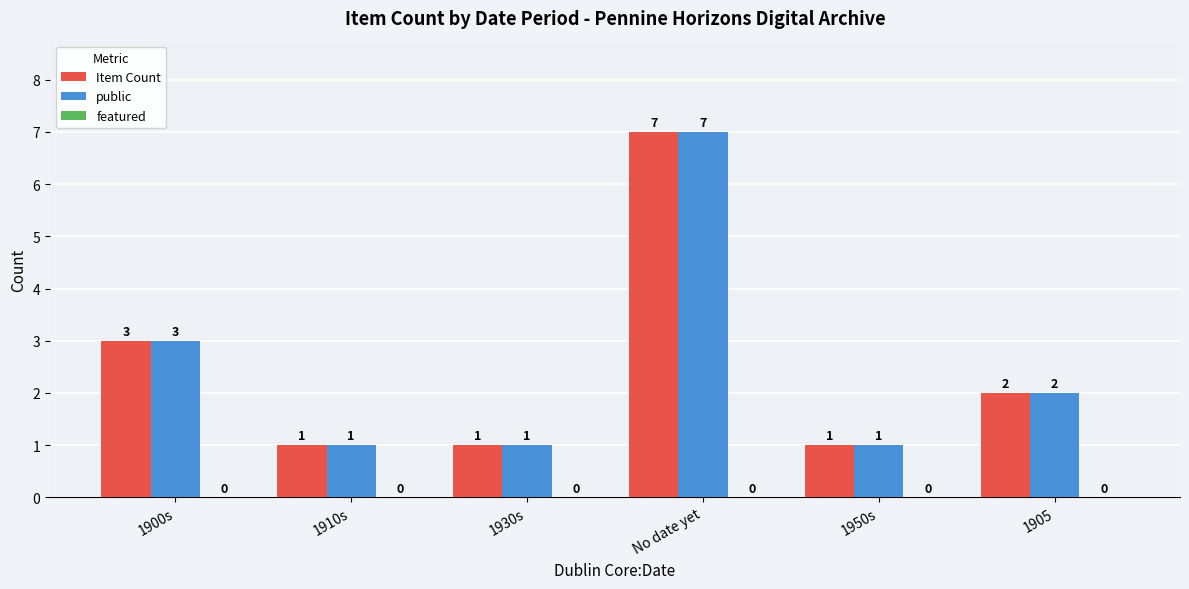

How many bars are there in total?

12